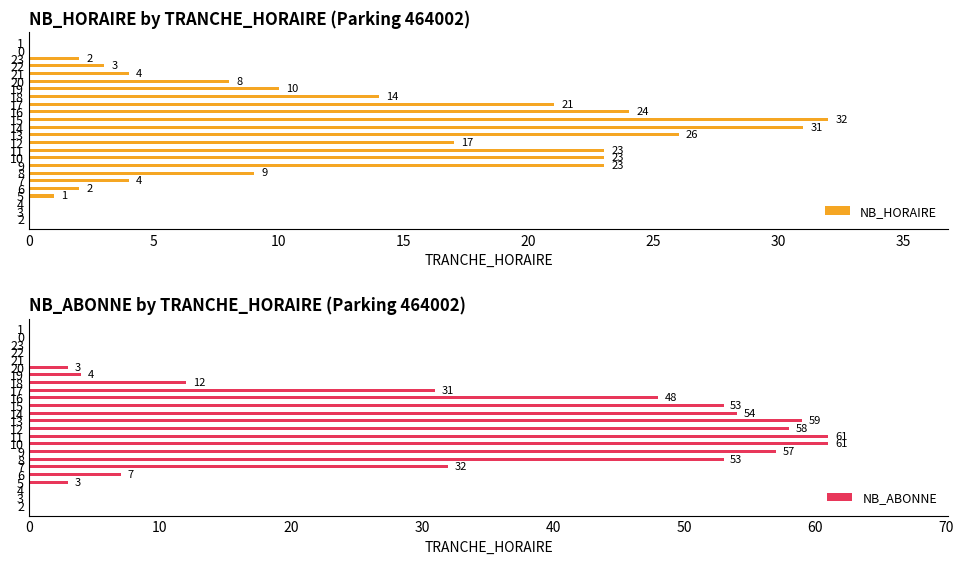

Reading left to right, list all the values displayed in this chart.

NB_HORAIRE: 0	0	0	1	2	4	9	23	23	23	17	26	31	32	24	21	14	10	8	4	3	2	0	0
NB_ABONNE: 0	0	0	3	7	32	53	57	61	61	58	59	54	53	48	31	12	4	3	0	0	0	0	0